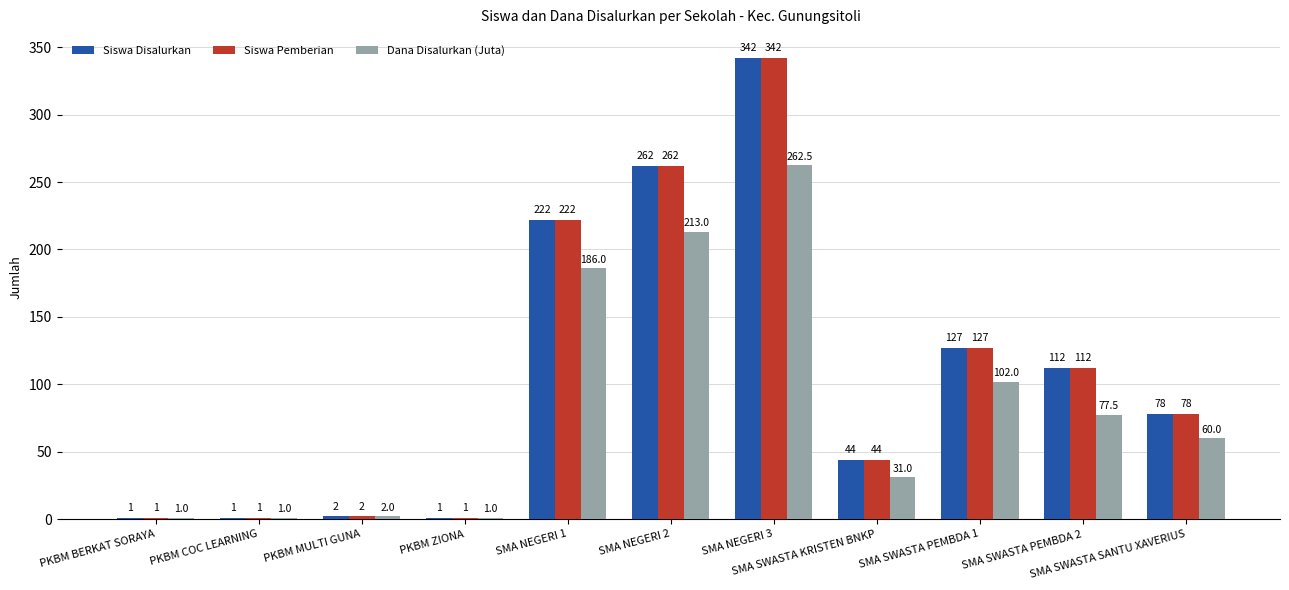

At which label does Siswa Pemberian reach its peak?

SMA NEGERI 3